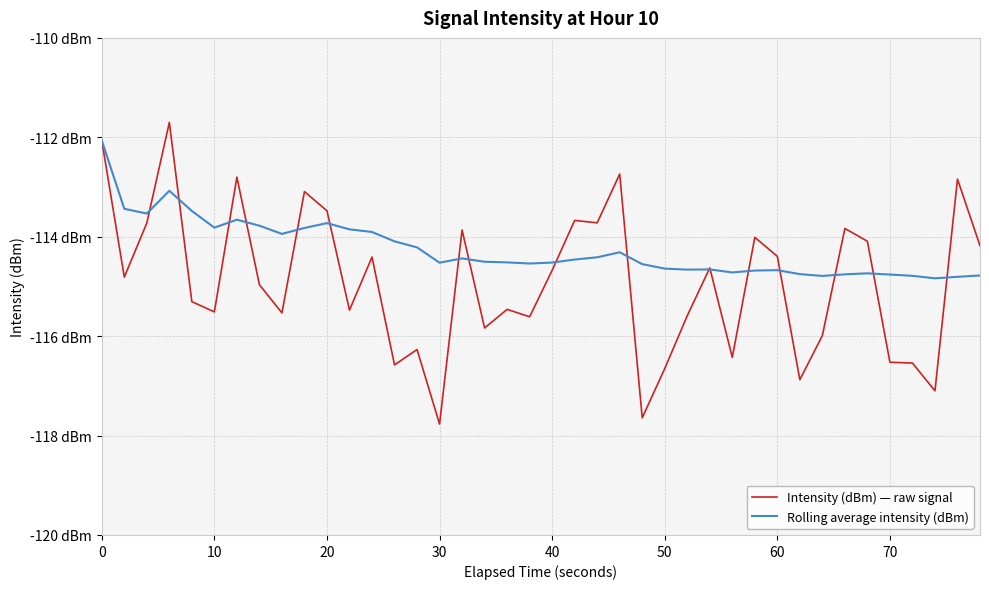

Does the chart have visible grid lines?

Yes